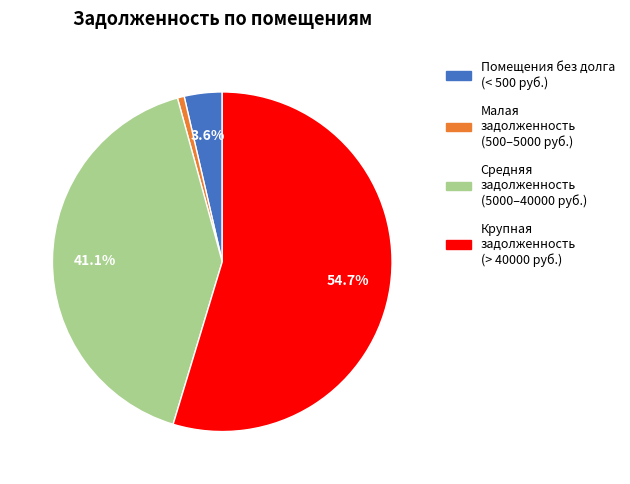

Is there any slice that represents more than half of the pie?

Yes